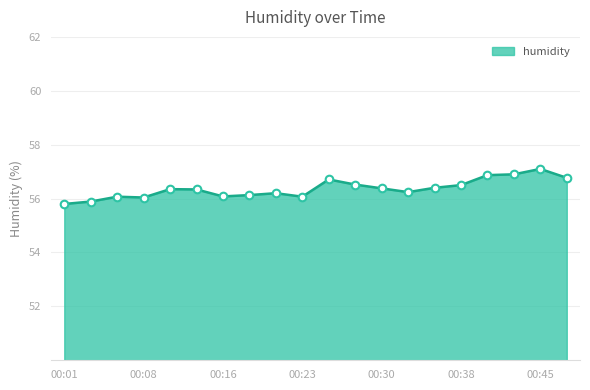

What is the greatest value displayed?

57.1